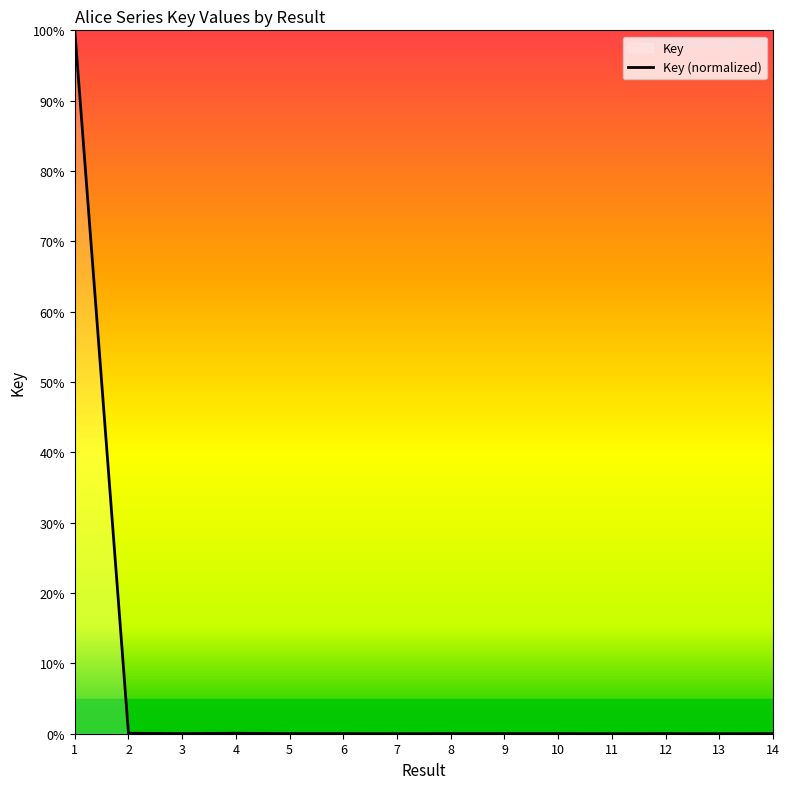

Reading left to right, transcribe all the data shown in this chart.

100.0	0.1	0.0	0.1	0.0	0.0	0.0	0.0	0.0	0.0	0.0	0.0	0.0	0.0